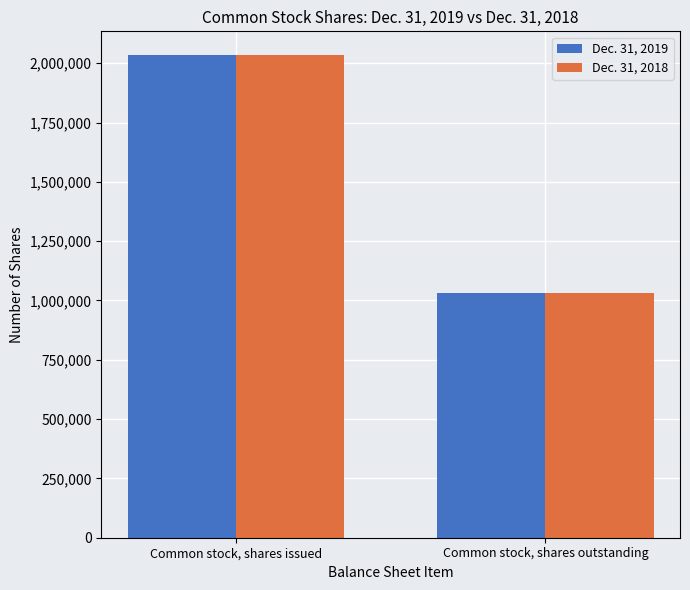

How many bars are there in total?

4